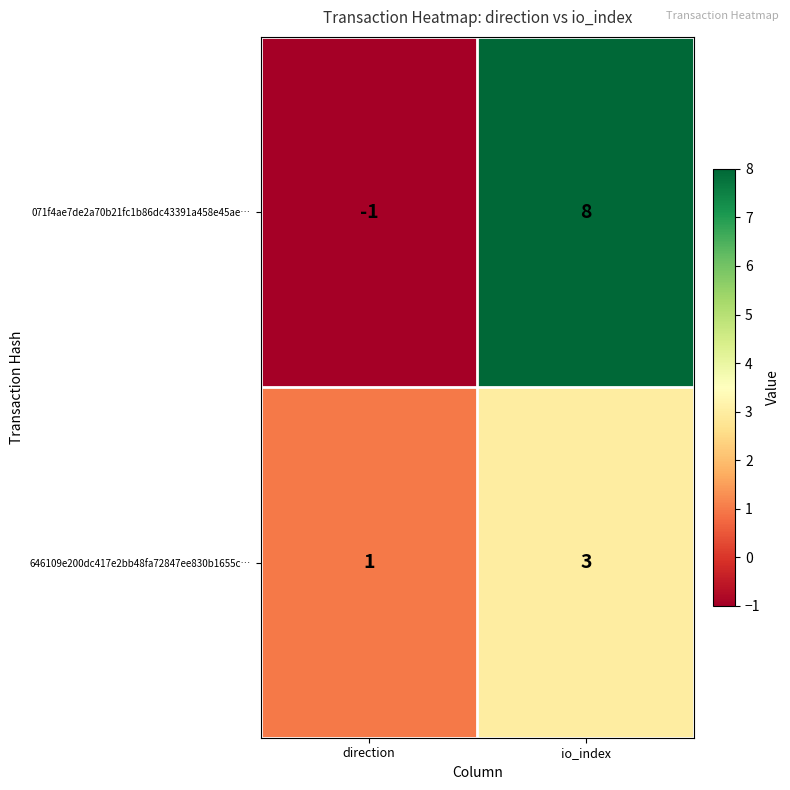

At how many categories does at least one series exceed 2?

1